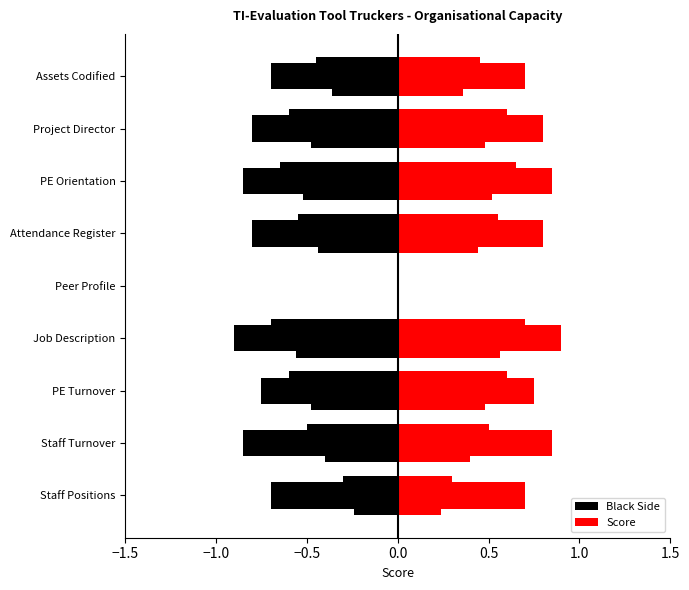

How many Score values are between 0 and 1?

9